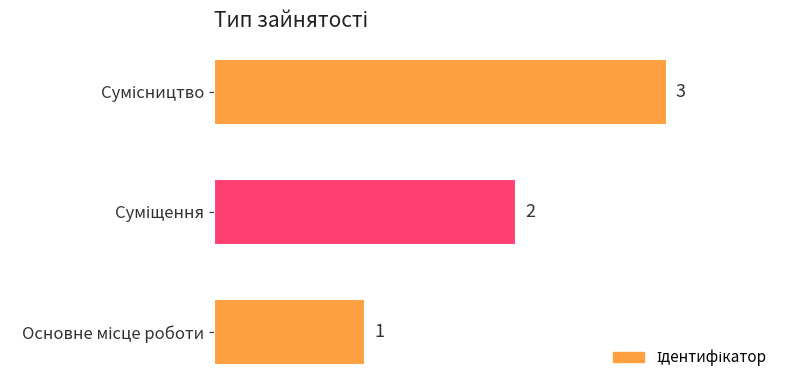

What is the sum of all values?

6